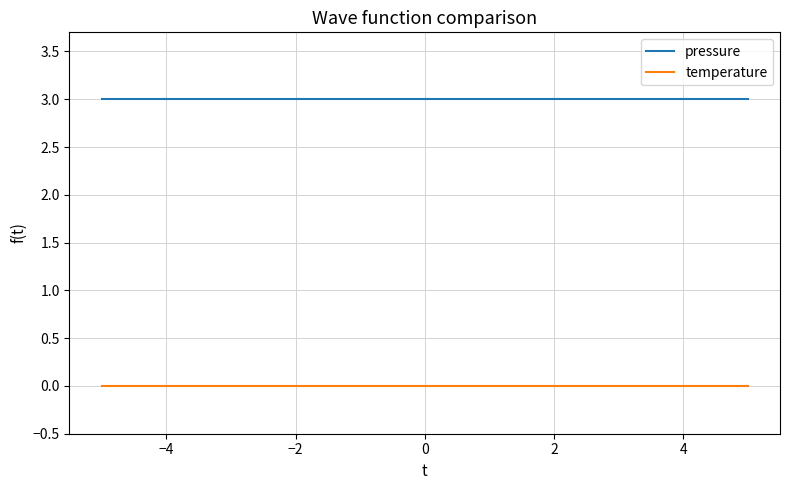

What is the greatest value displayed?

3